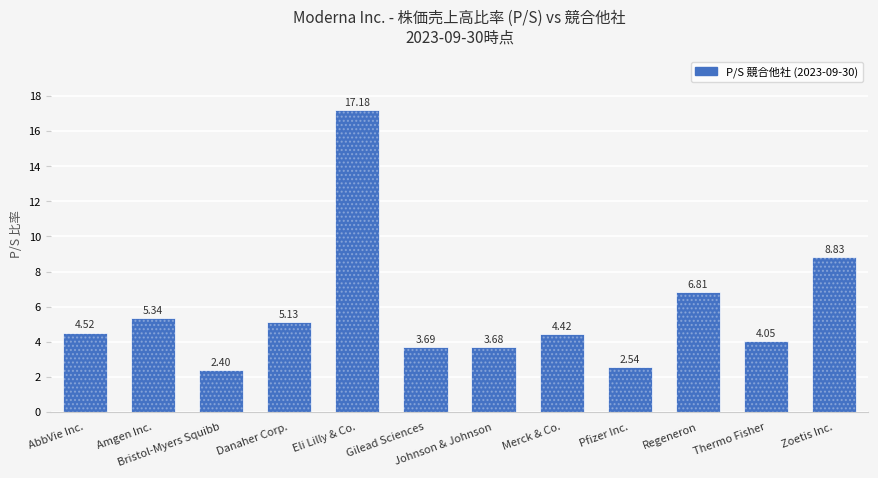

List the labels in order of value, largest first.

Eli Lilly & Co., Zoetis Inc., Regeneron, Amgen Inc., Danaher Corp., AbbVie Inc., Merck & Co., Thermo Fisher, Gilead Sciences, Johnson & Johnson, Pfizer Inc., Bristol-Myers Squibb